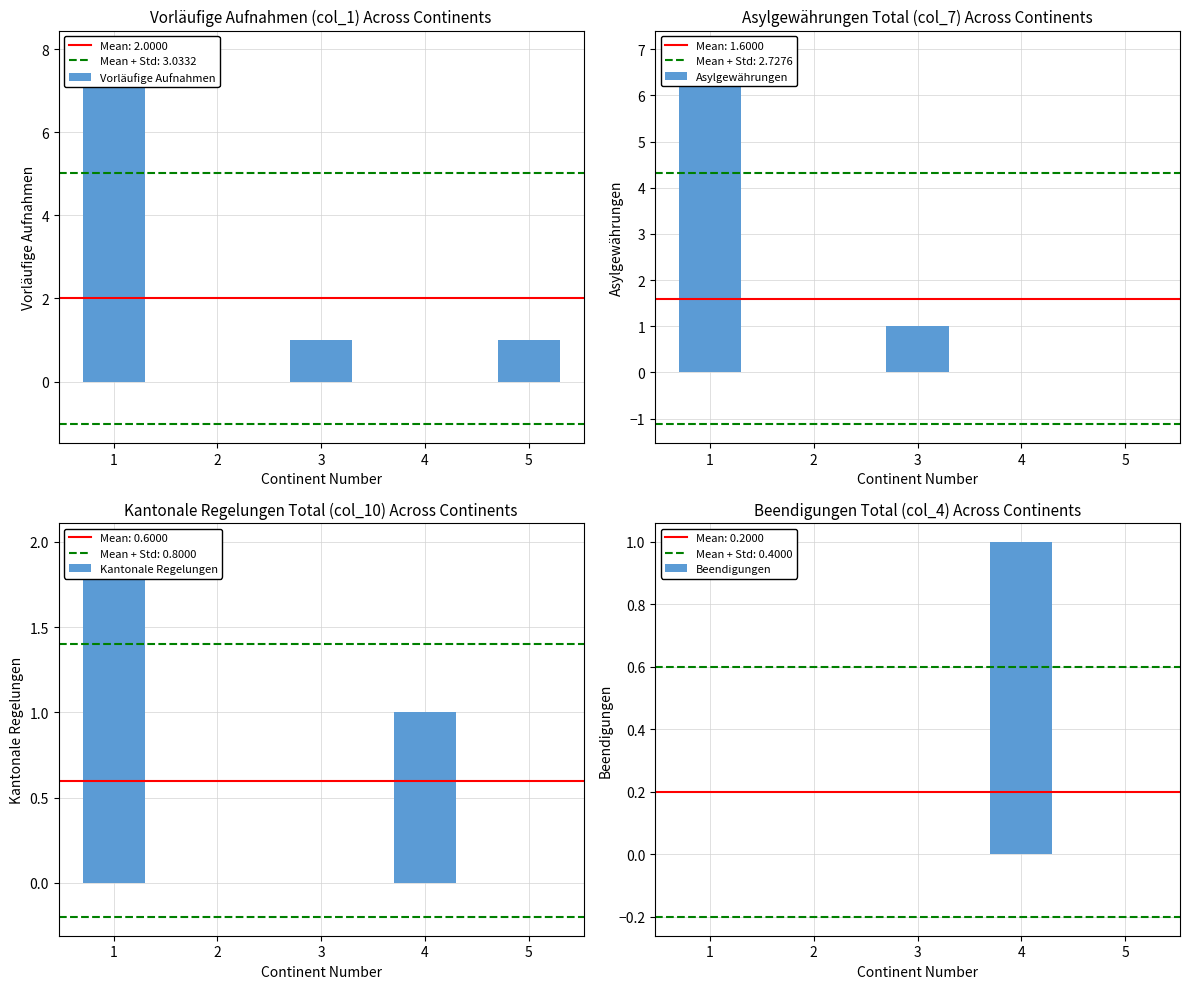

What is the difference between the highest and lowest values at 5?

1